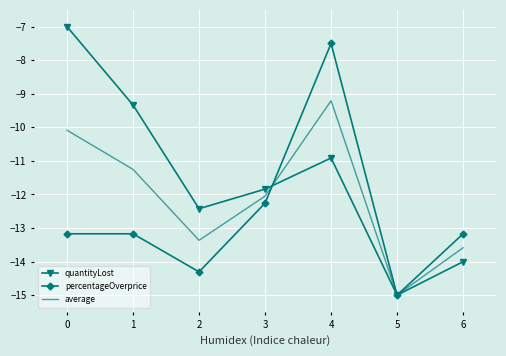

Count the number of data series in this chart.

3